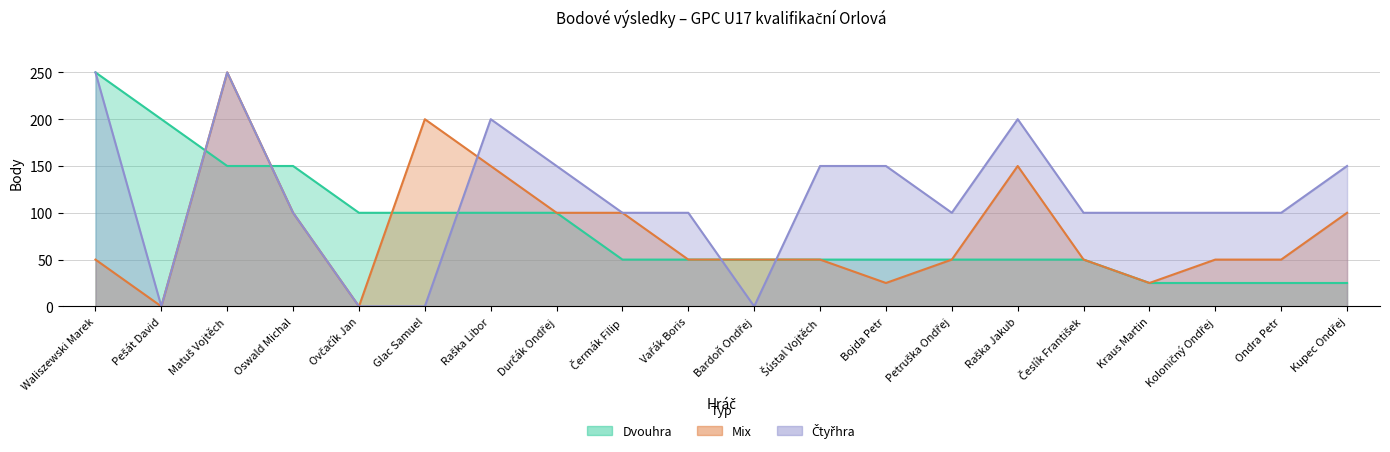

At which label is Mix closest to 125?

Oswald Michal